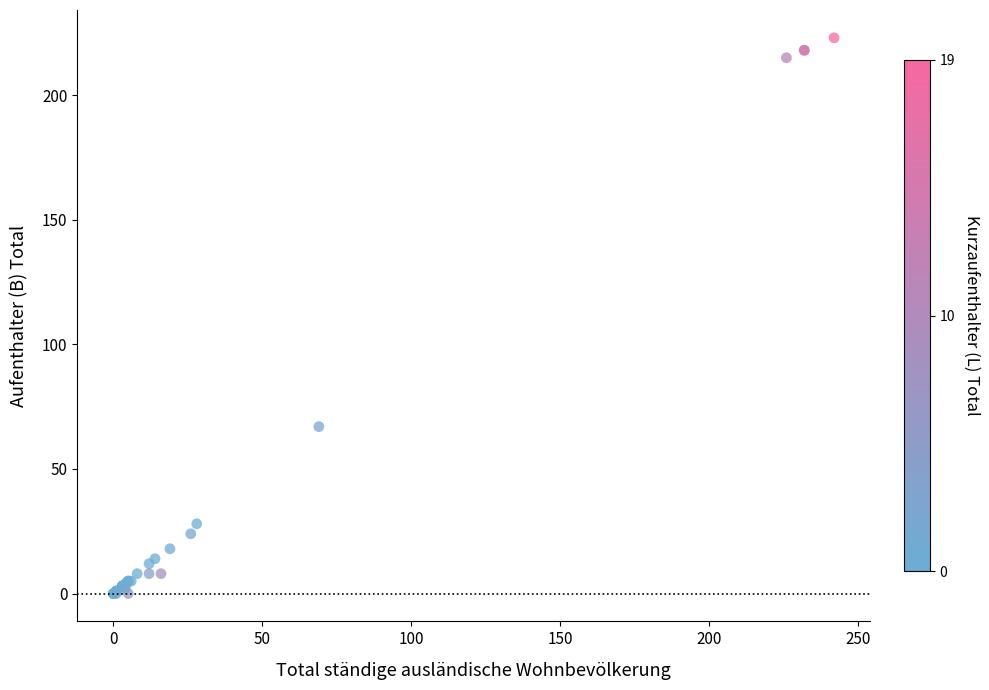

What Y value in the scatter plot is closest to 111?

67